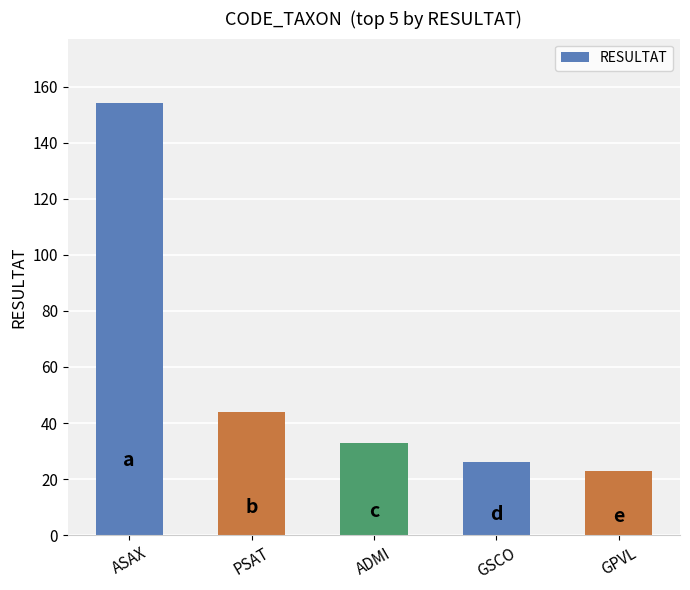

List the labels in order of value, largest first.

ASAX, PSAT, ADMI, GSCO, GPVL